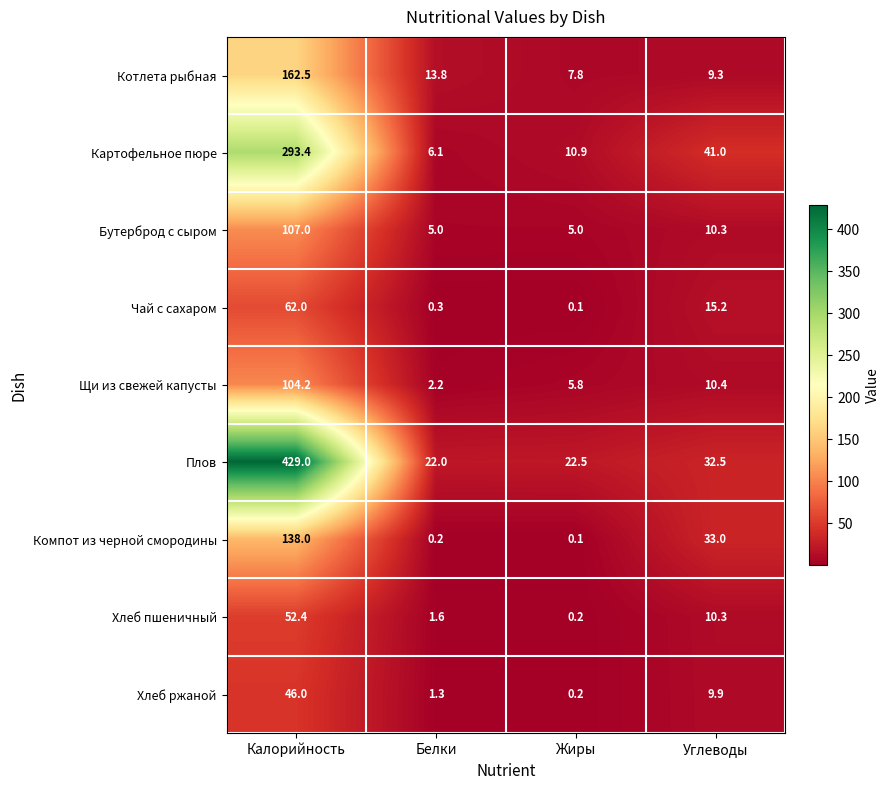

What is the difference between the highest and lowest values at Жиры?

22.4